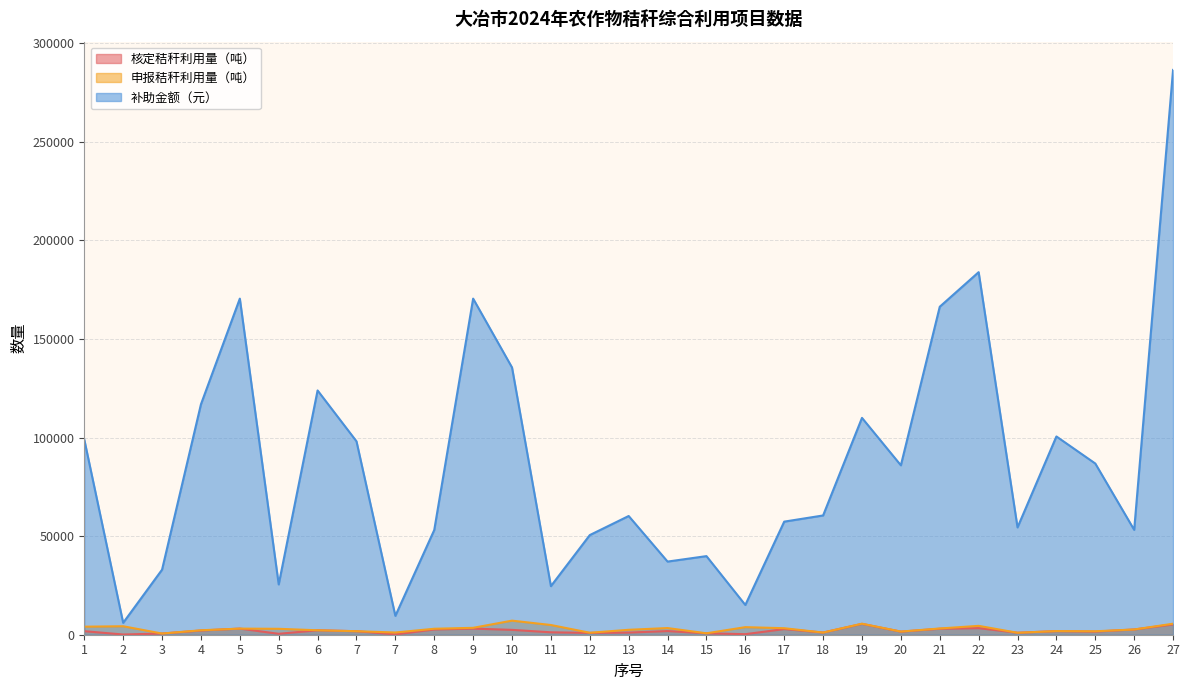

What are all the series names shown in the legend?

核定秸秆利用量（吨）, 申报秸秆利用量（吨）, 补助金额（元）